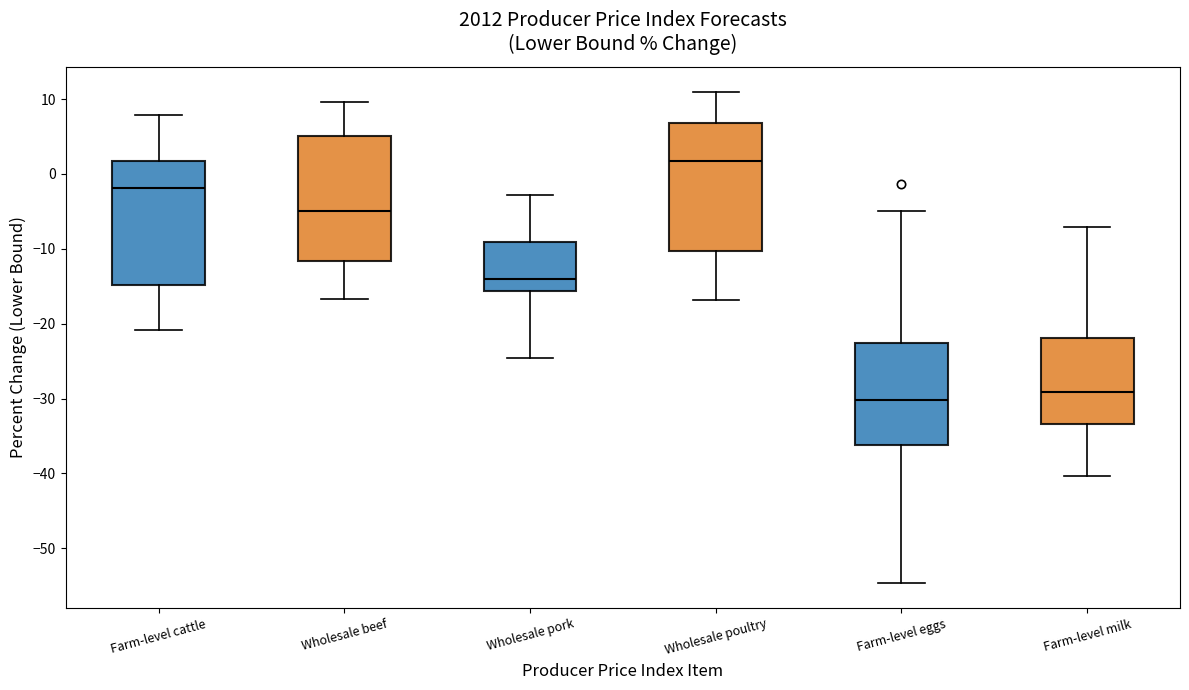

Which box has the highest median line?

Wholesale poultry